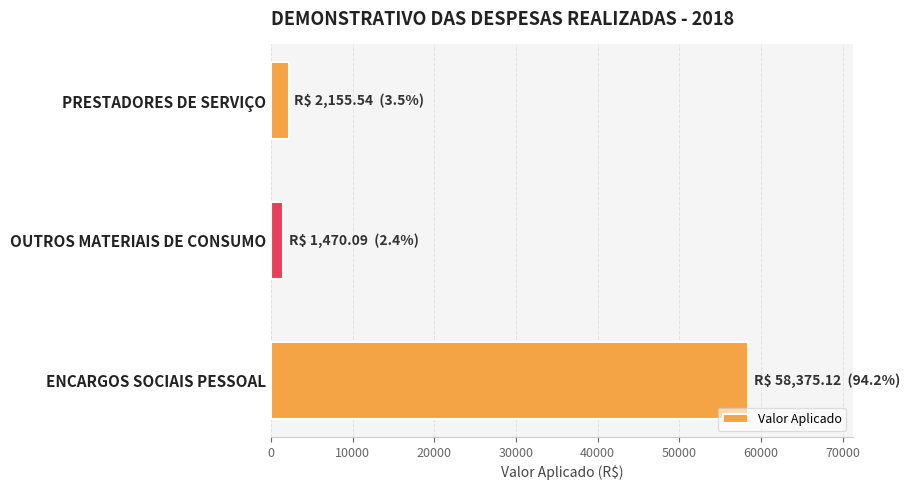

Does the chart contain any negative values?

No